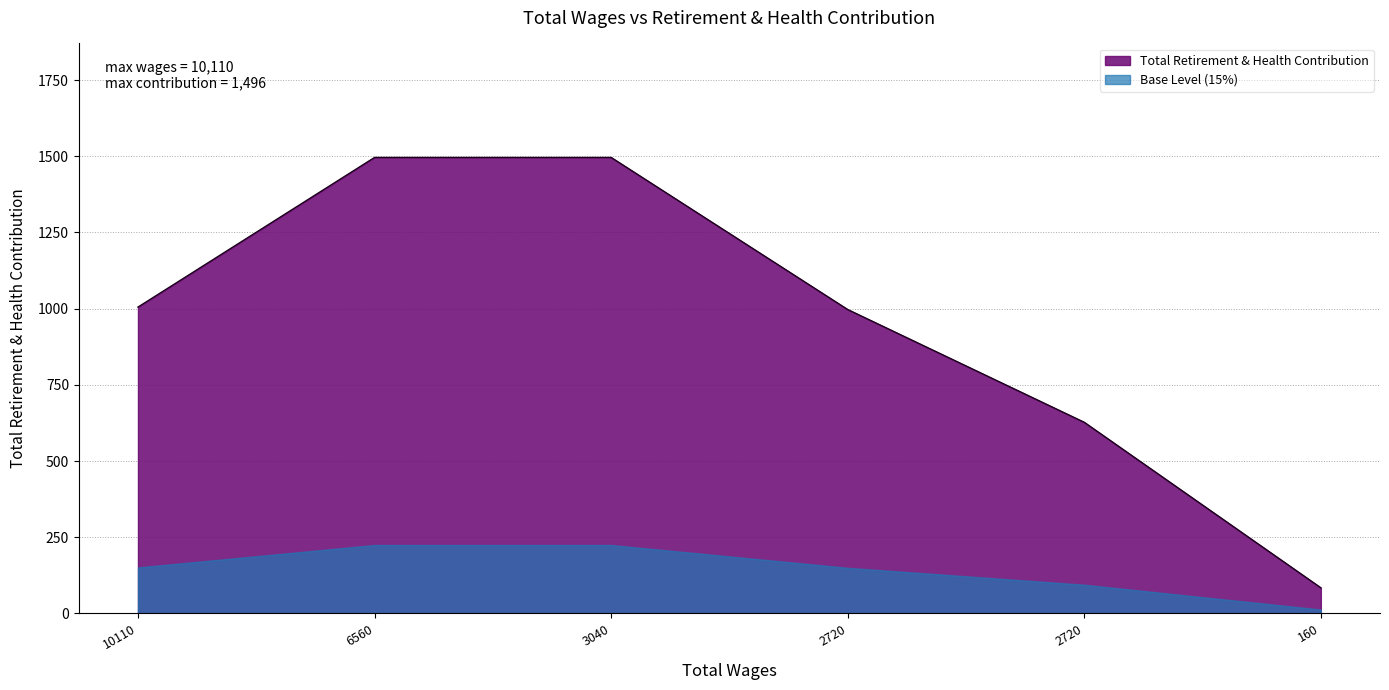

At which category does the chart reach its peak across all series?

6560.0